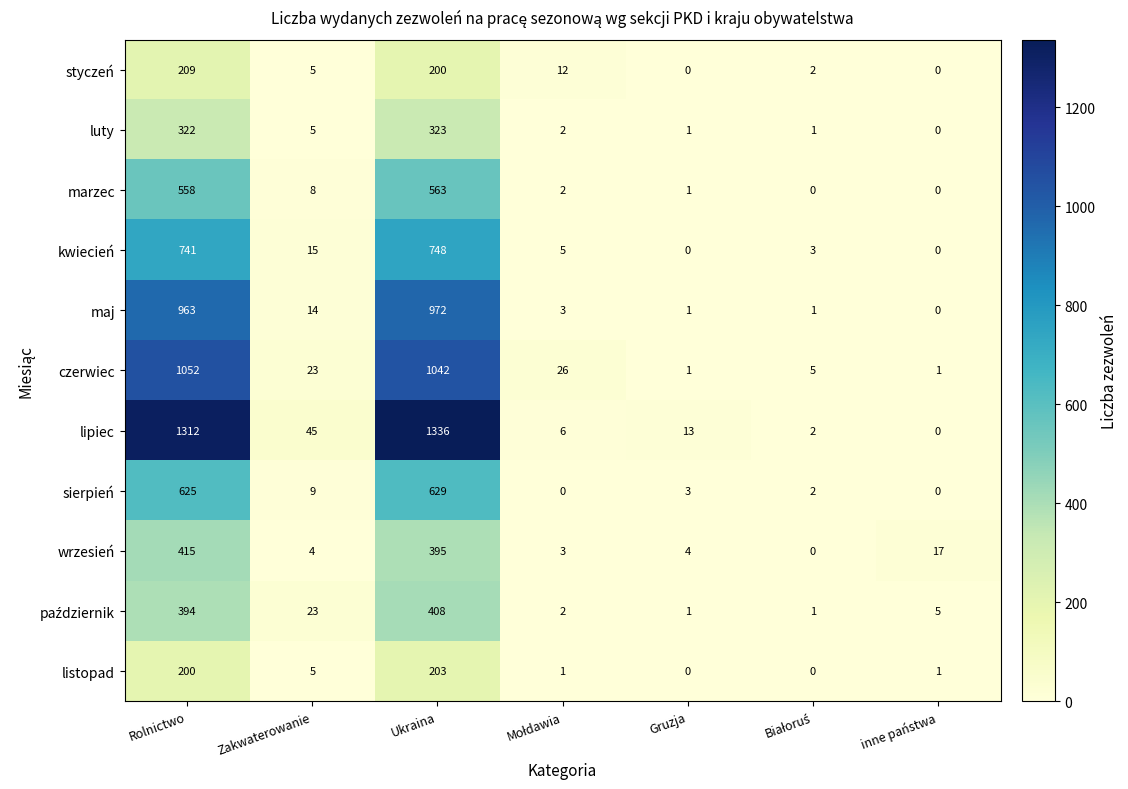

Which series has the largest total across all categories?

lipiec